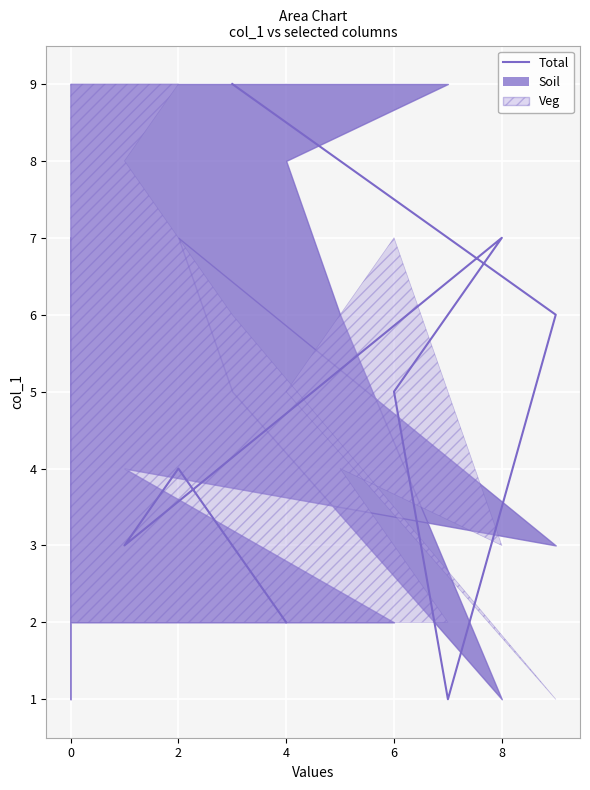

Reading left to right, what are all the values shown in this chart?

9	8	6	1	5	7	3	4	2